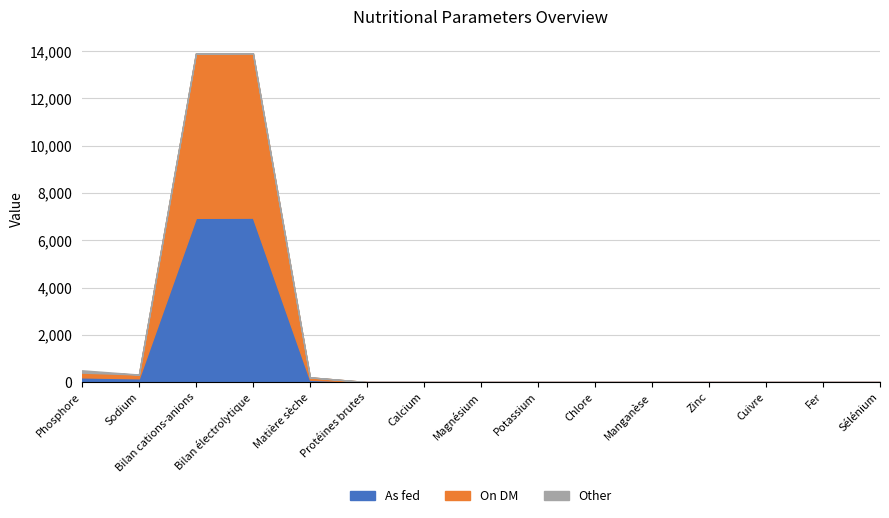

True or false: As fed has more than 0 points higher than both neighbors.

True